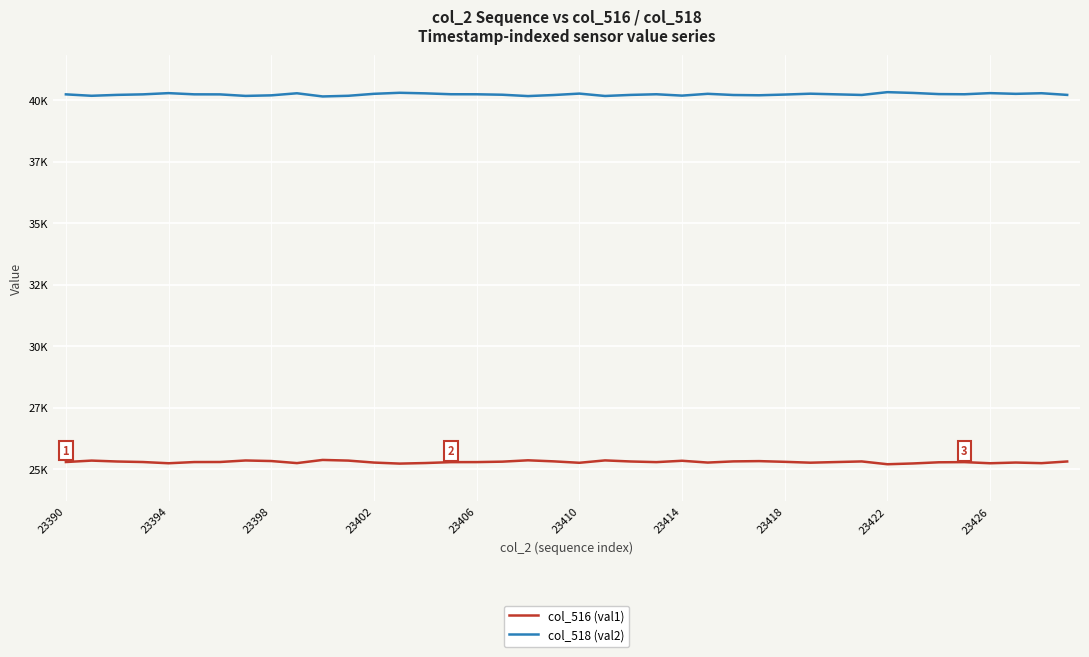

True or false: col_516 (val1) and col_518 (val2) cross at least once.

False